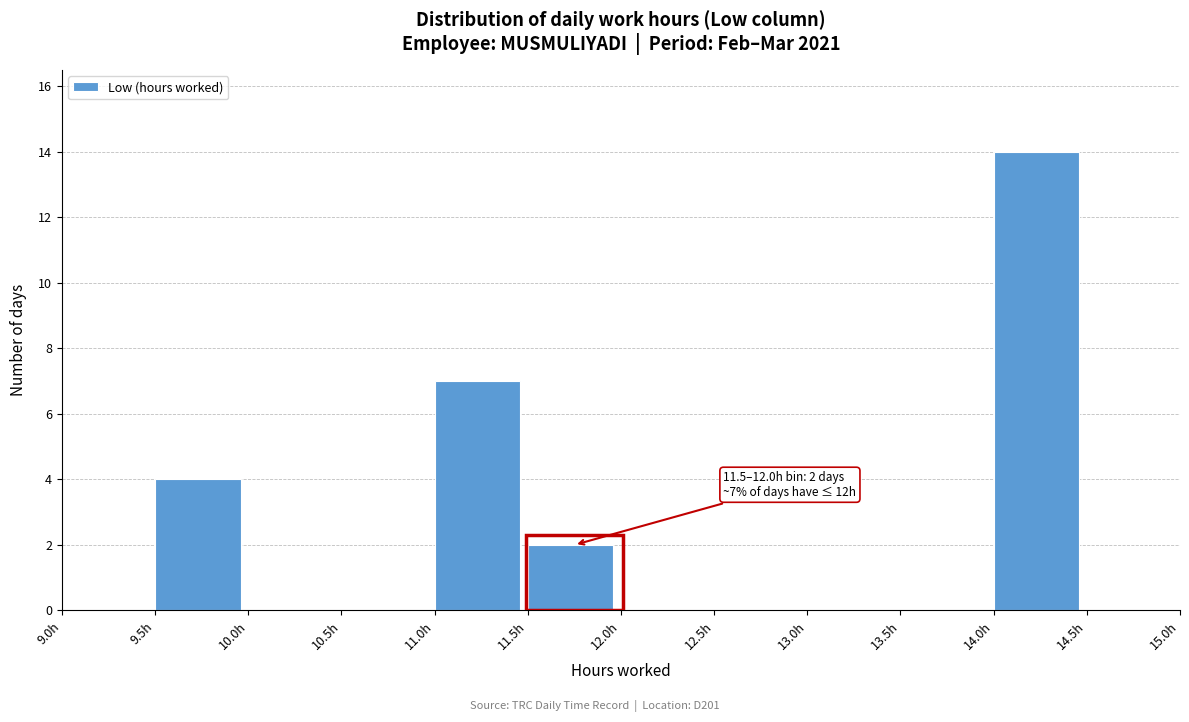

Which range on the x-axis has the tallest bar?

14.0 to 14.5